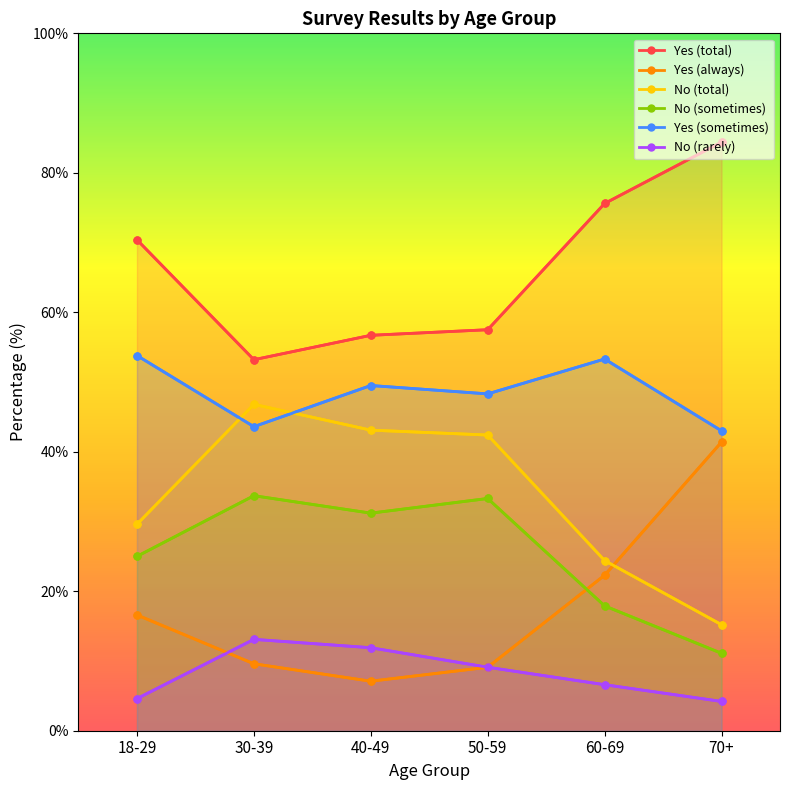

What is the sum of the Yes (total) values at 30-39 and 70+?

137.6